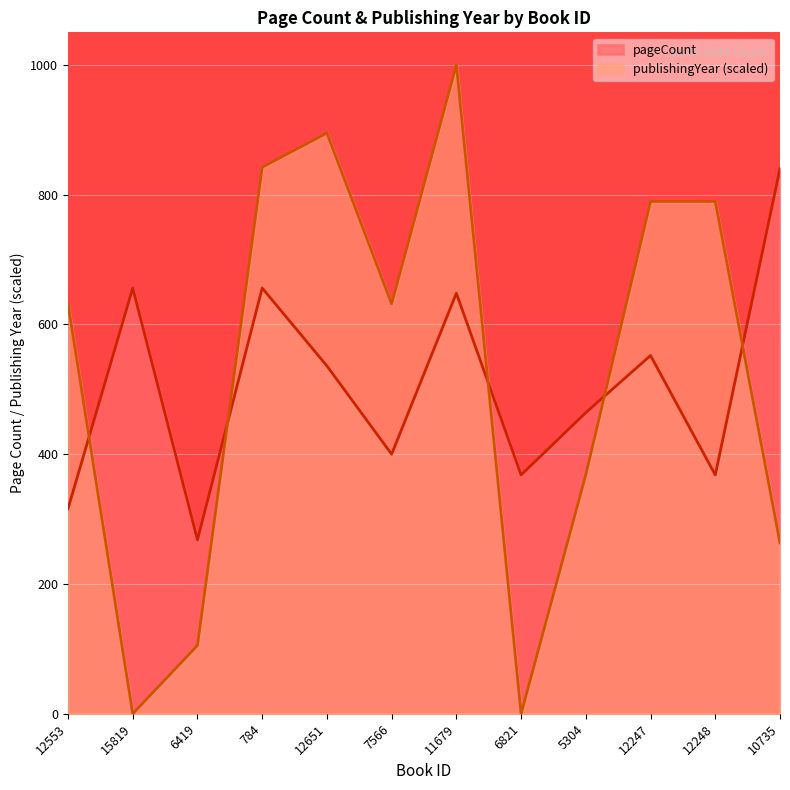

How many values in the publishingYear series are below 631?

5